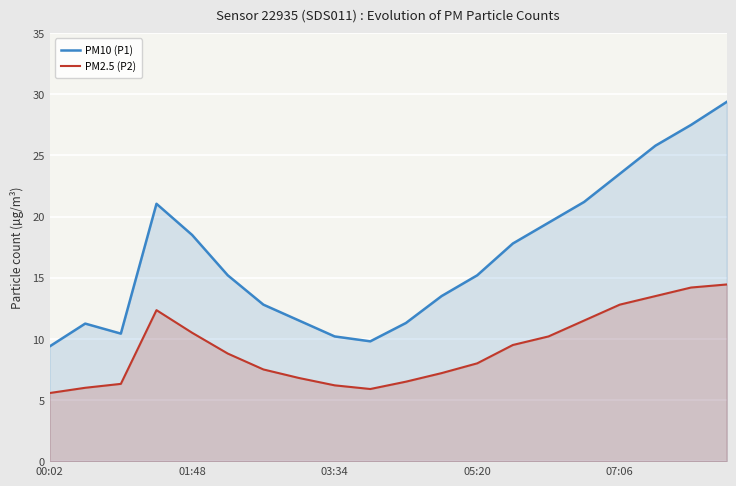

True or false: PM10 (P1) and PM2.5 (P2) cross at least once.

False